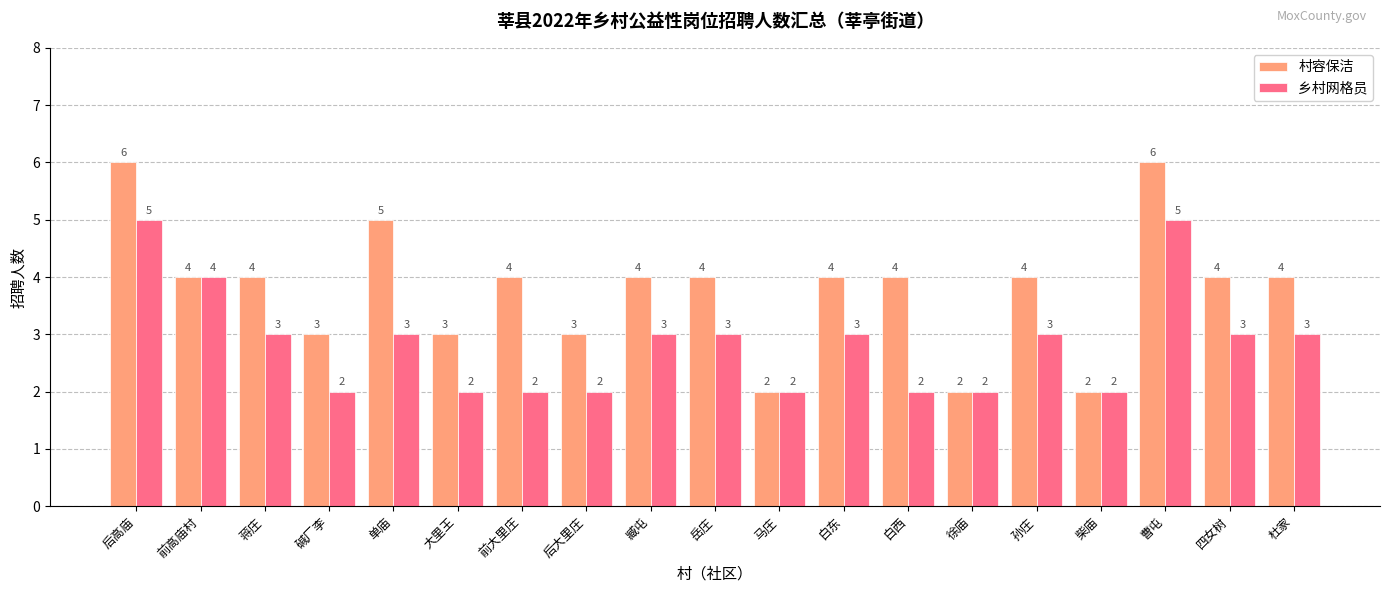

Reading left to right, what are all the values shown in this chart?

村容保洁: 后高庙=6	前高庙村=4	蒋庄=4	碱厂李=3	单庙=5	大里王=3	前大里庄=4	后大里庄=3	臧屯=4	岳庄=4	马庄=2	白东=4	白西=4	徐庙=2	孙庄=4	柴庙=2	曹屯=6	四女树=4	杜家=4
乡村网格员: 后高庙=5	前高庙村=4	蒋庄=3	碱厂李=2	单庙=3	大里王=2	前大里庄=2	后大里庄=2	臧屯=3	岳庄=3	马庄=2	白东=3	白西=2	徐庙=2	孙庄=3	柴庙=2	曹屯=5	四女树=3	杜家=3